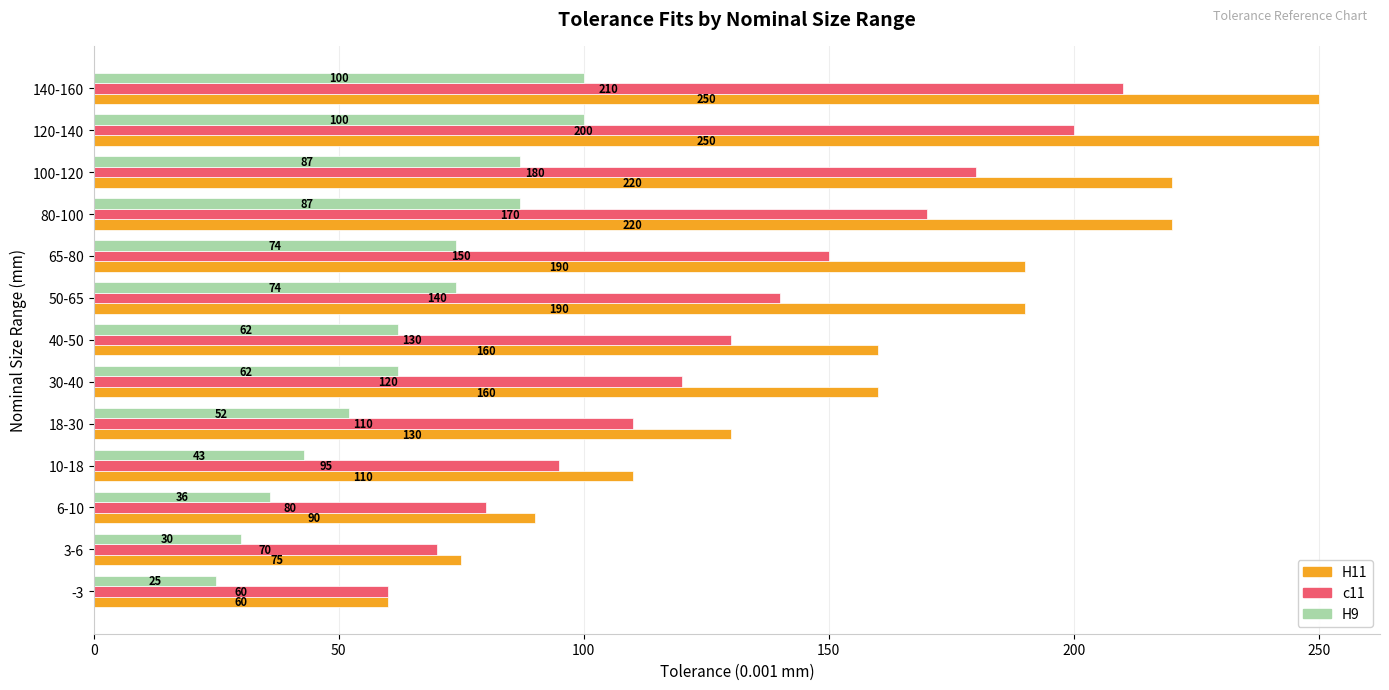

At which category is the sum across all series the highest?

140-160